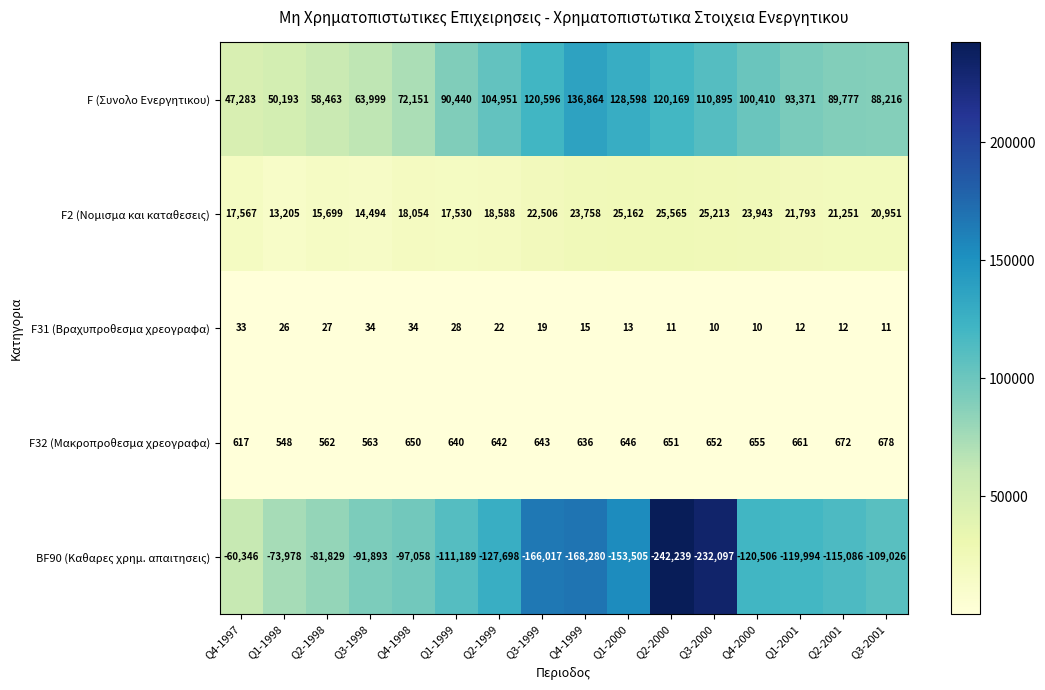

Rank the series by their maximum value, from lowest to highest.

BF90 (Καθαρες χρημ. απαιτησεις), F31 (Βραχυπροθεσμα χρεογραφα), F32 (Μακροπροθεσμα χρεογραφα), F2 (Νομισμα και καταθεσεις), F (Συνολο Ενεργητικου)